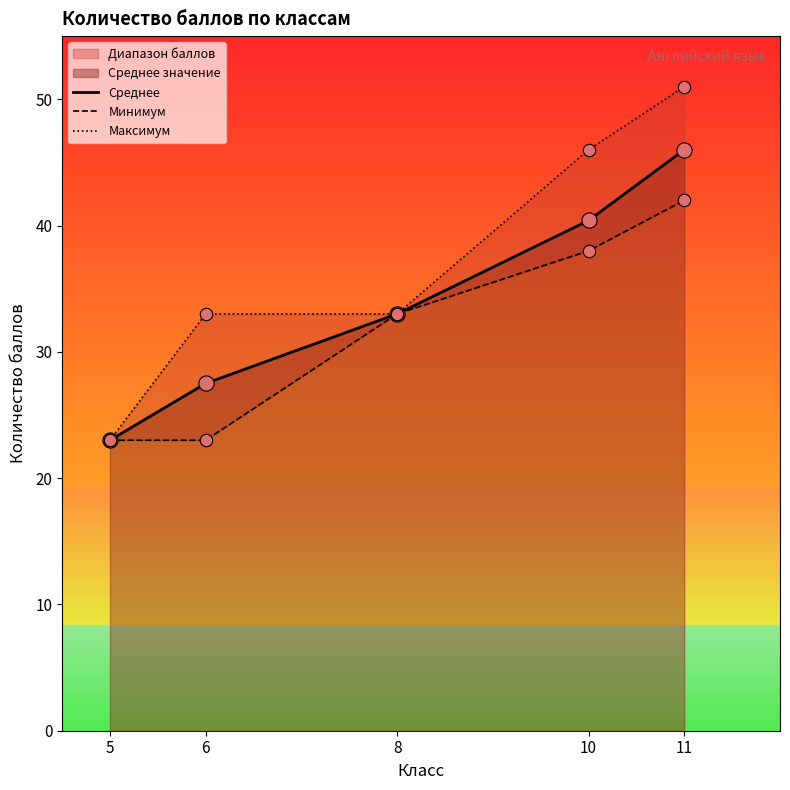

Which series has the widest spread of Y values?

Максимум